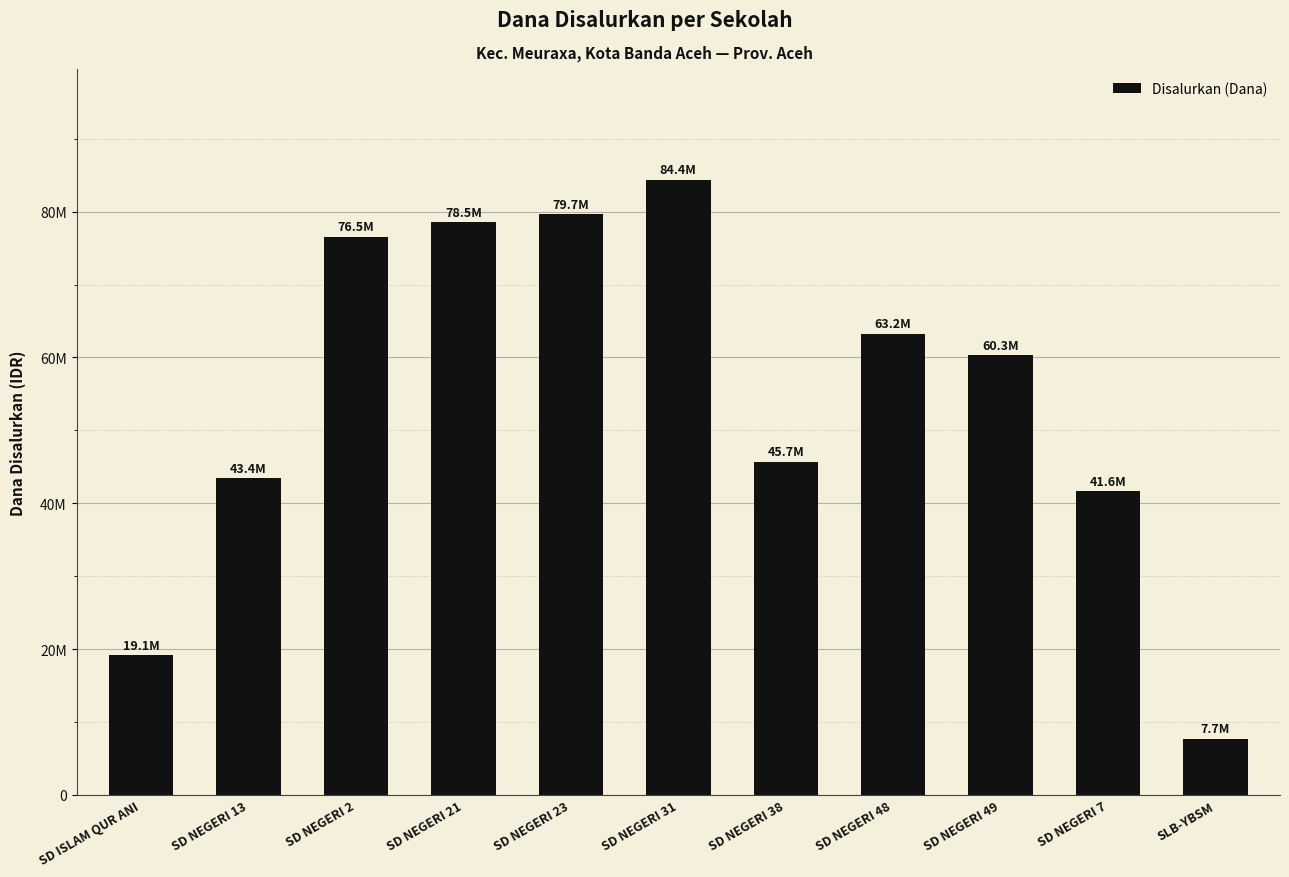

Does the chart contain any negative values?

No